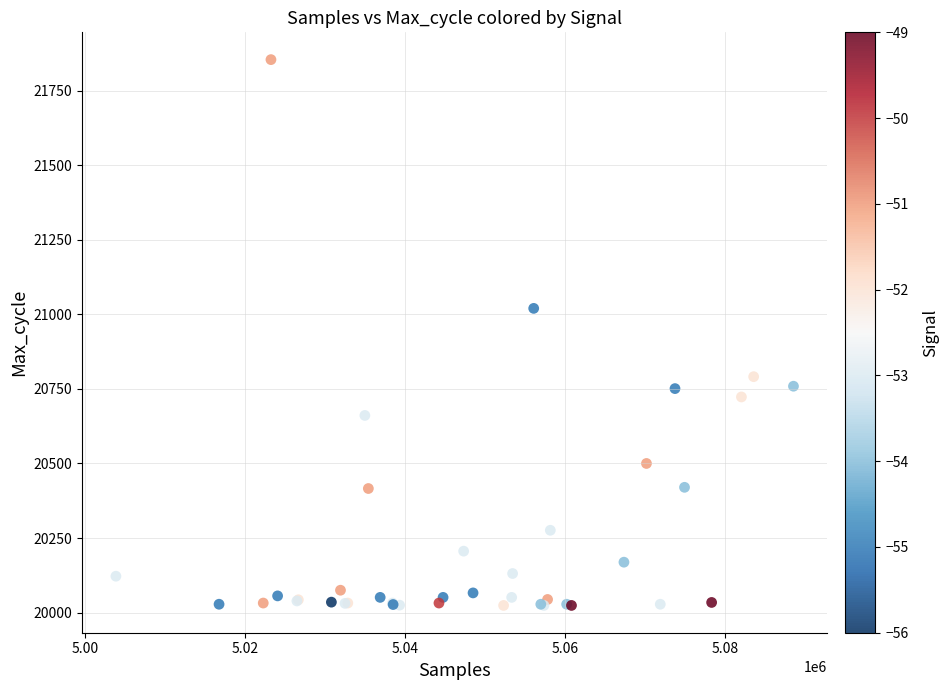

What Y value in the scatter plot is closest to 20939?

21020